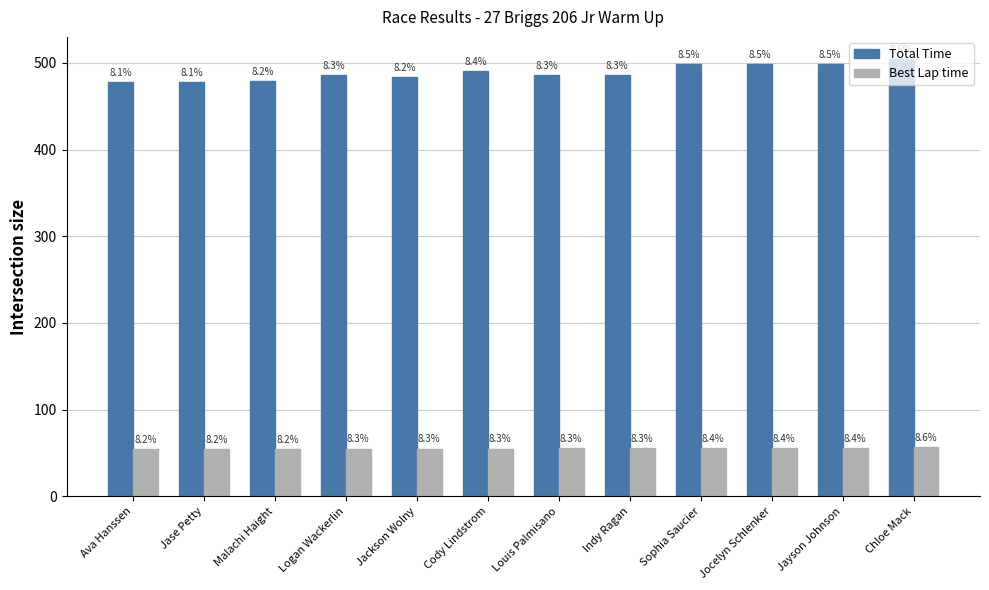

Is it true that Total Time equals 125.9 at Cody Lindstrom?

False